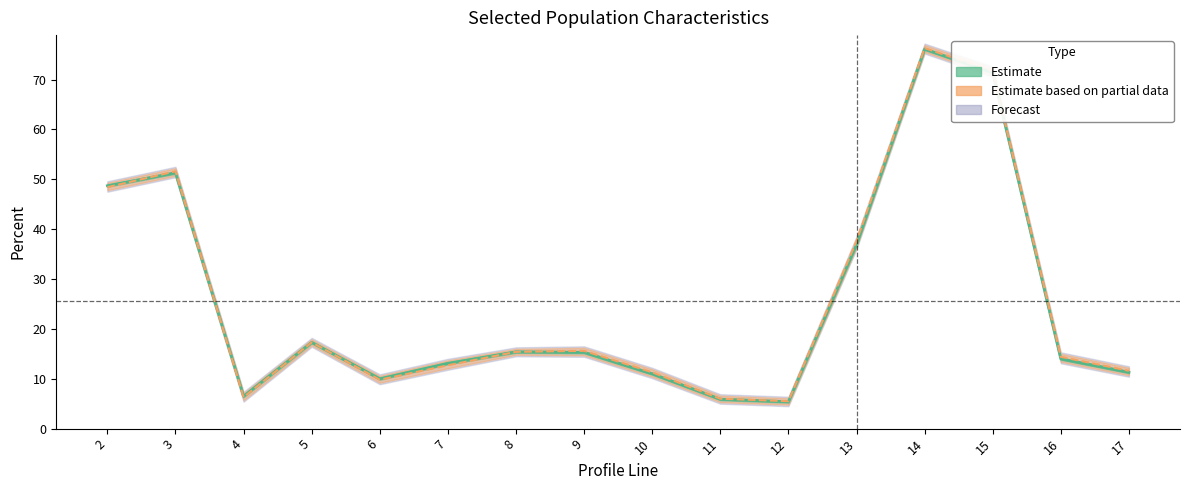

What is the difference between the cest (center) values at 5 and 9?

2.0